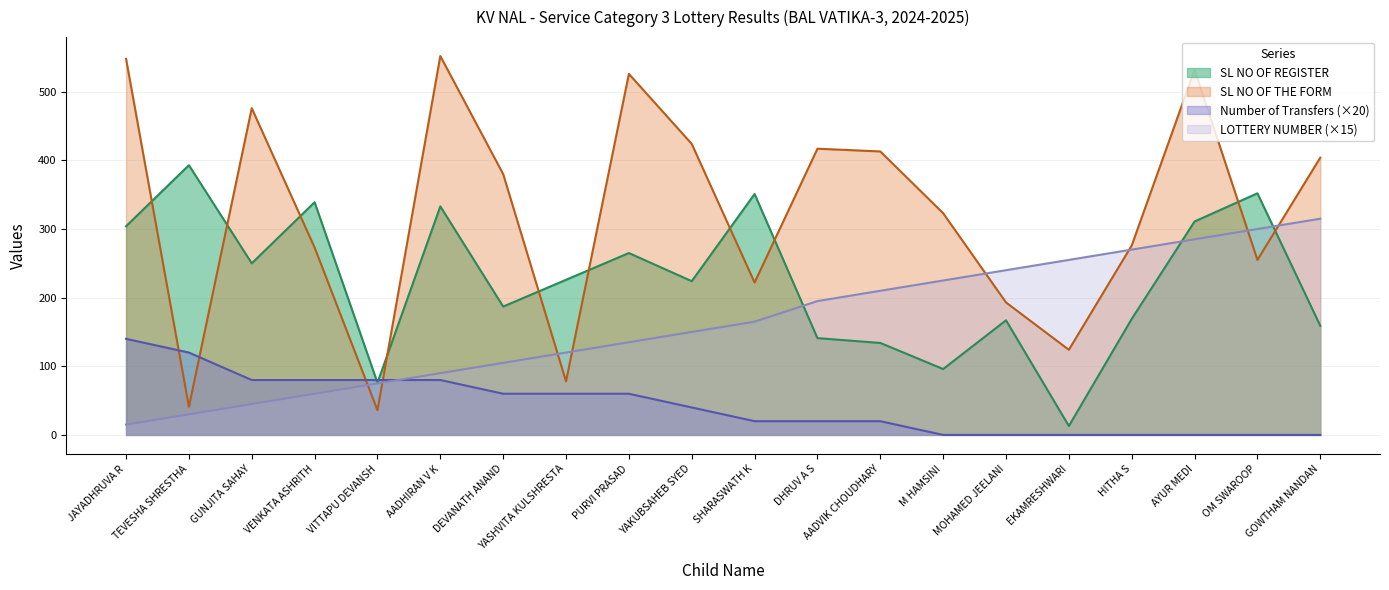

Reading right to left, transcribe all the data shown in this chart.

SL NO OF REGISTER: 159	352	311	169	13	167	96	134	141	351	224	265	226	187	333	76	339	250	393	304
SL NO OF THE FORM: 404	255	532	276	124	193	323	413	417	222	424	526	78	380	552	36	273	476	41	548
Number of Transfers: 0	0	0	0	0	0	0	20	20	20	40	60	60	60	80	80	80	80	120	140
LOTTERY NUMBER: 315	300	285	270	255	240	225	210	195	165	150	135	120	105	90	75	60	45	30	15